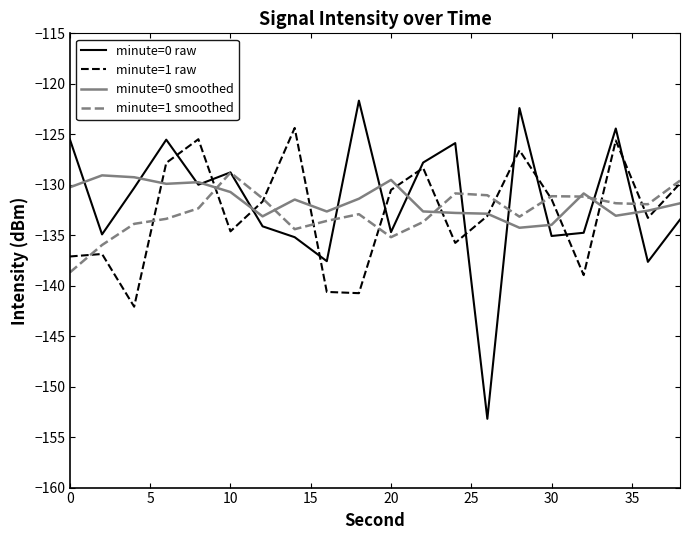

Which series has the largest range (max minus min)?

minute=0 raw